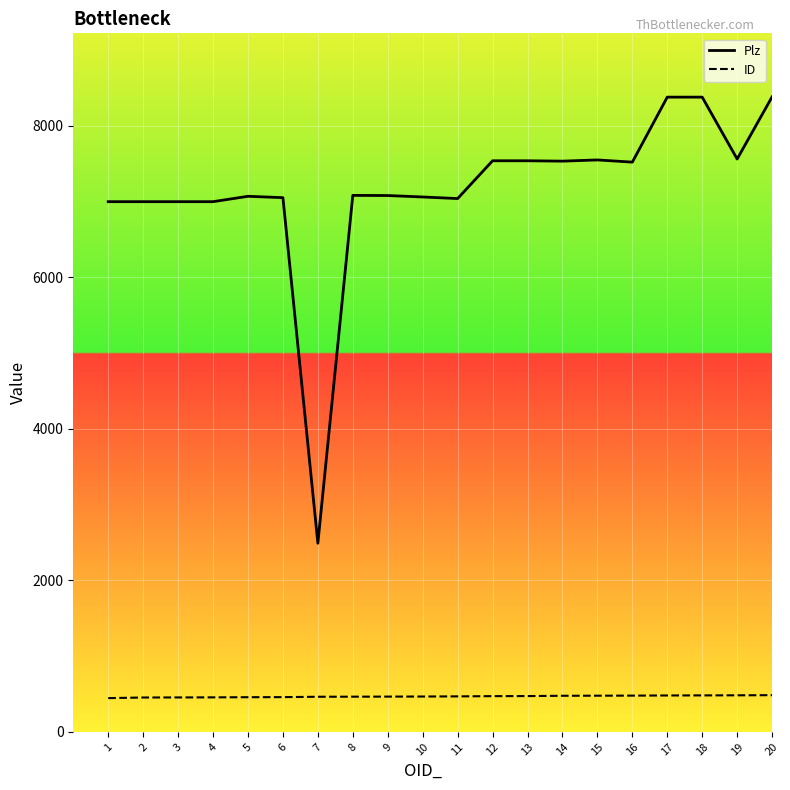

What is the smallest value displayed?

446